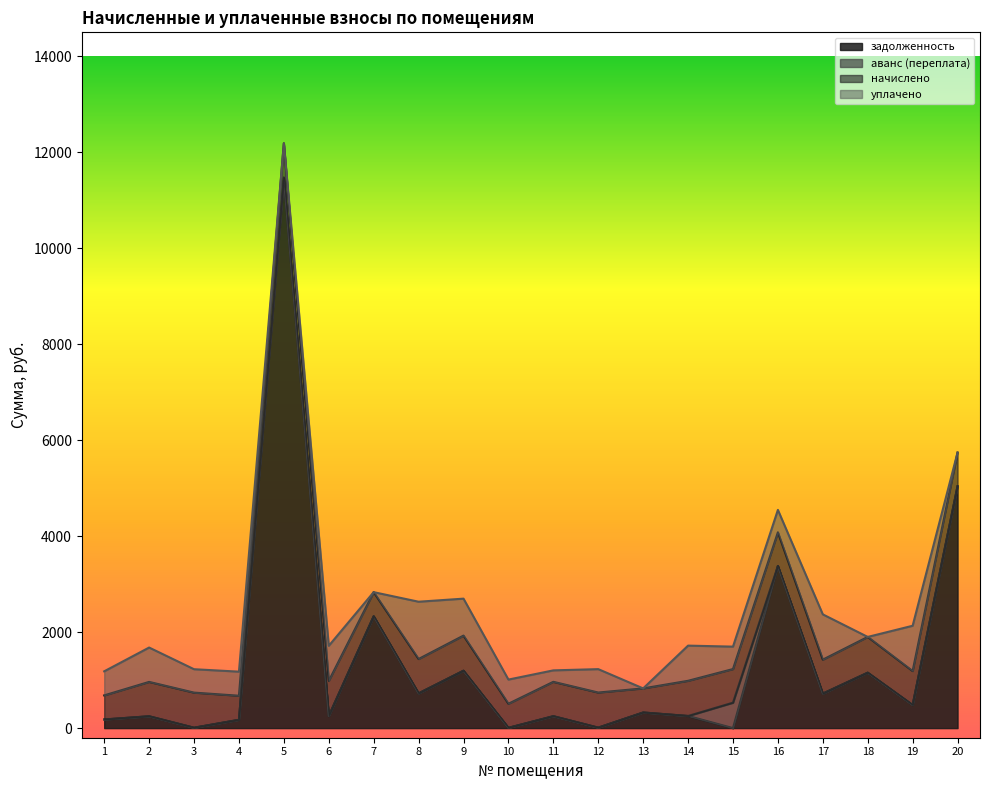

Is it true that начислено equals 700.8 at 15?

True